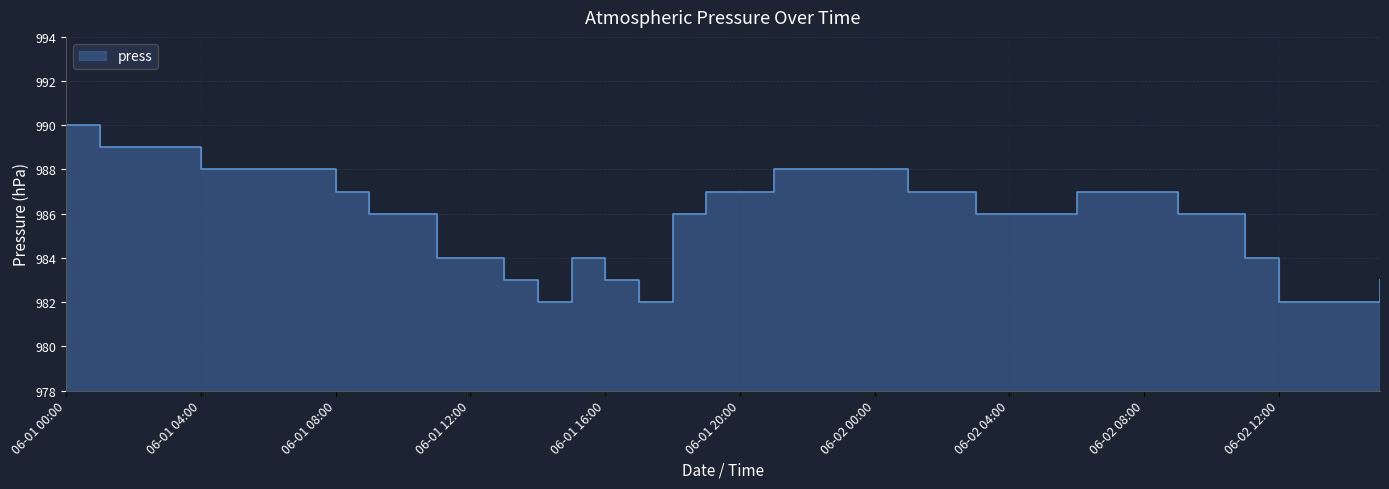

How many values are below 987?

20